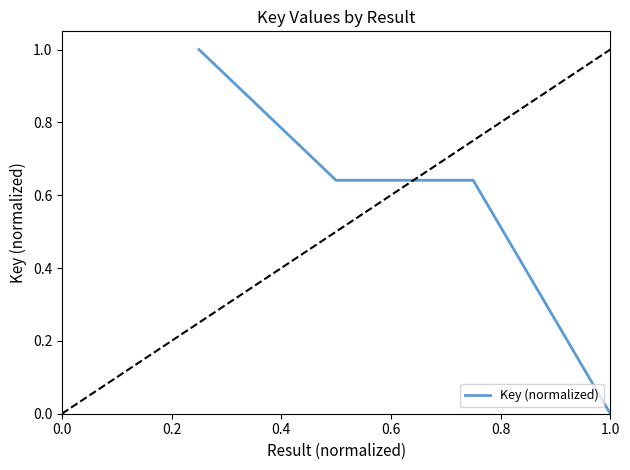

What is the difference between the maximum and minimum values?

1.0